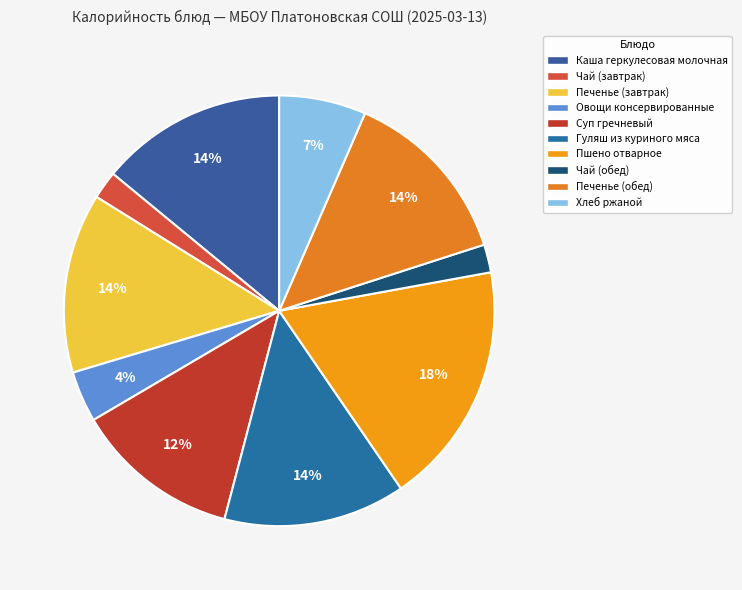

How many segments does this pie chart have?

10